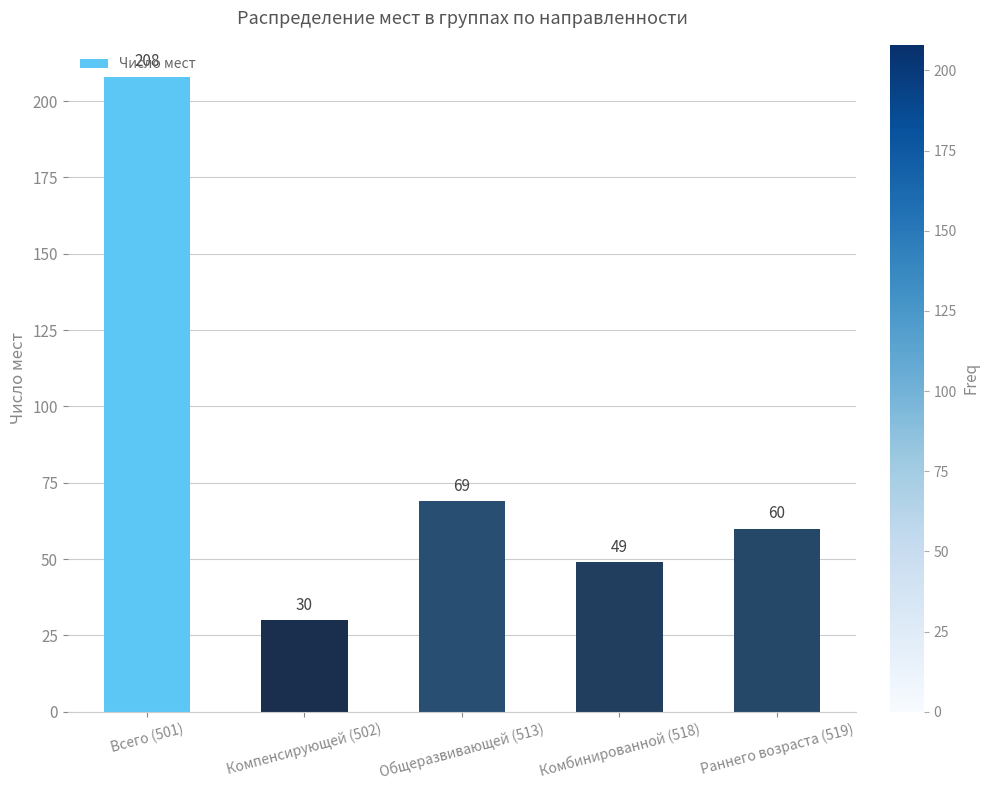

Which category has the highest value across all series?

Всего (501)